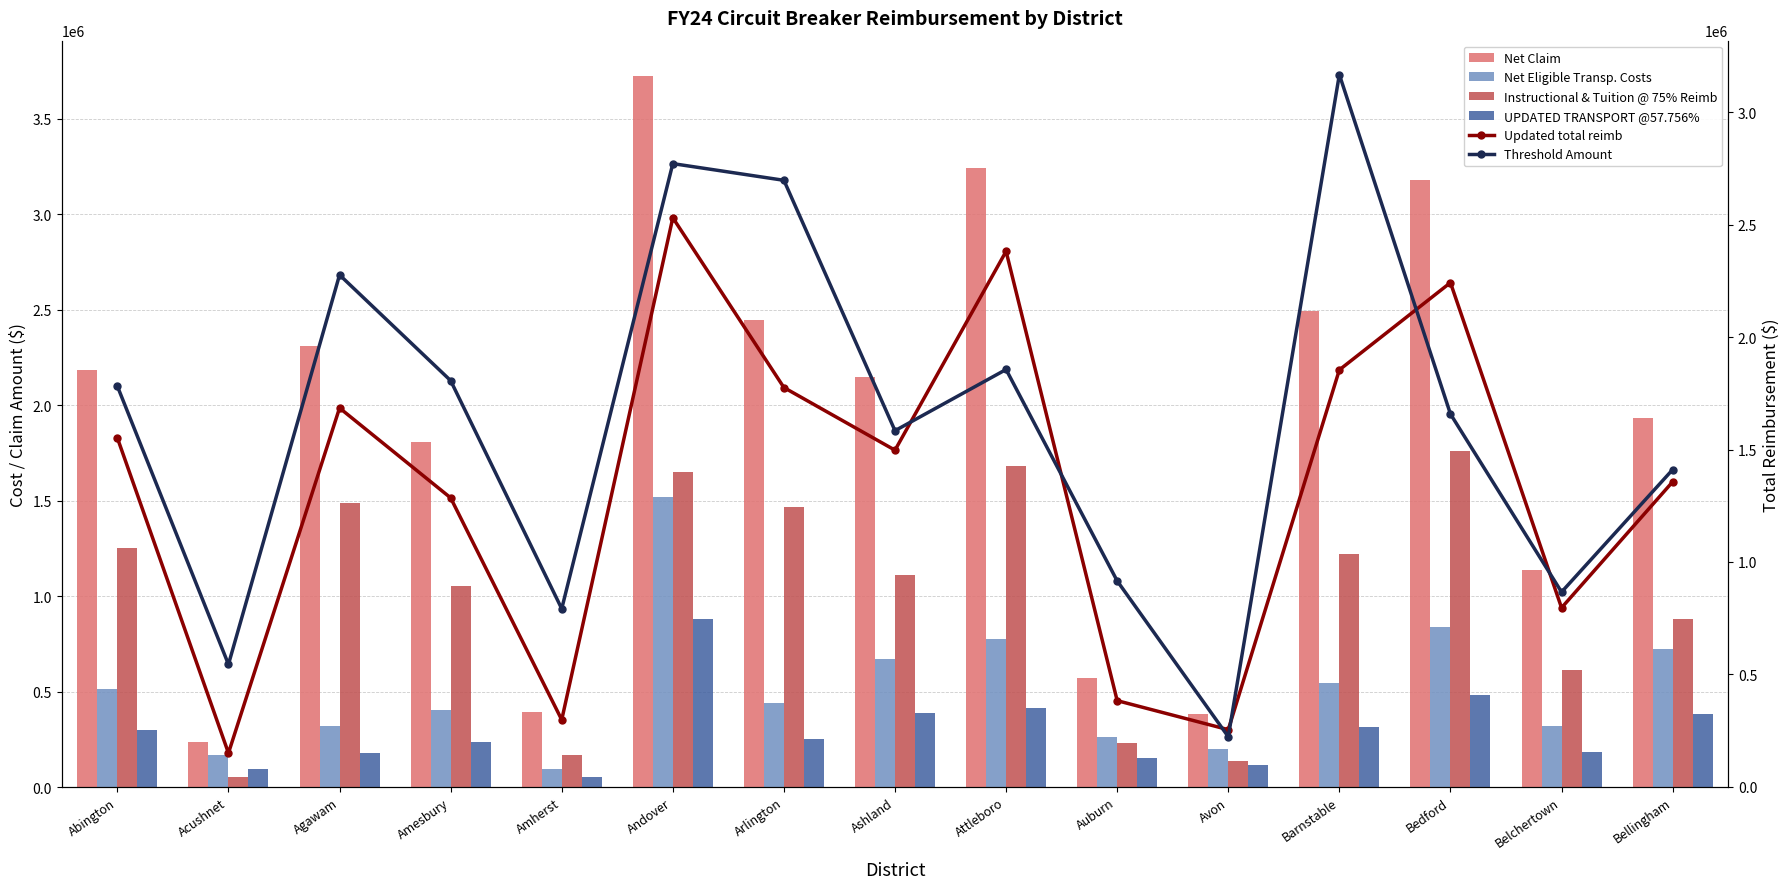

True or false: Updated total reimb has a value of 4459089 at Andover.

False